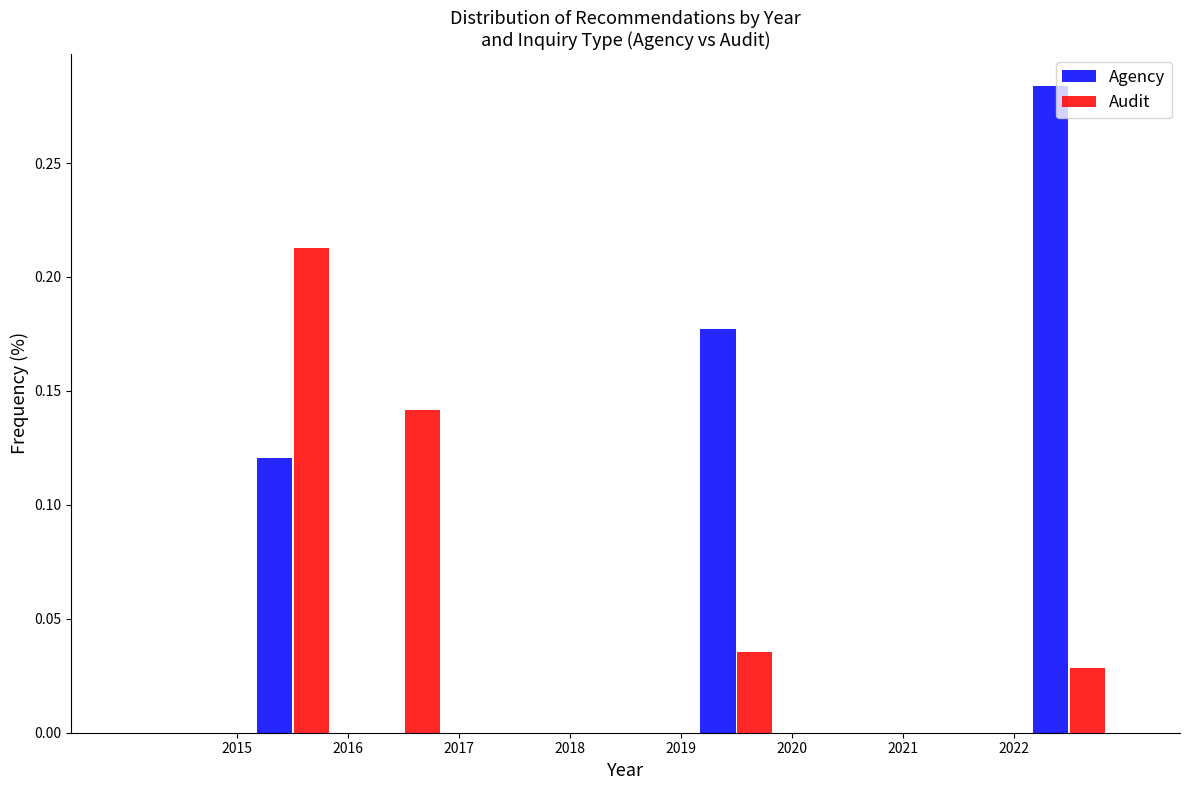

In the Agency series, which range on the x-axis has the tallest bar?

2022 to 2023